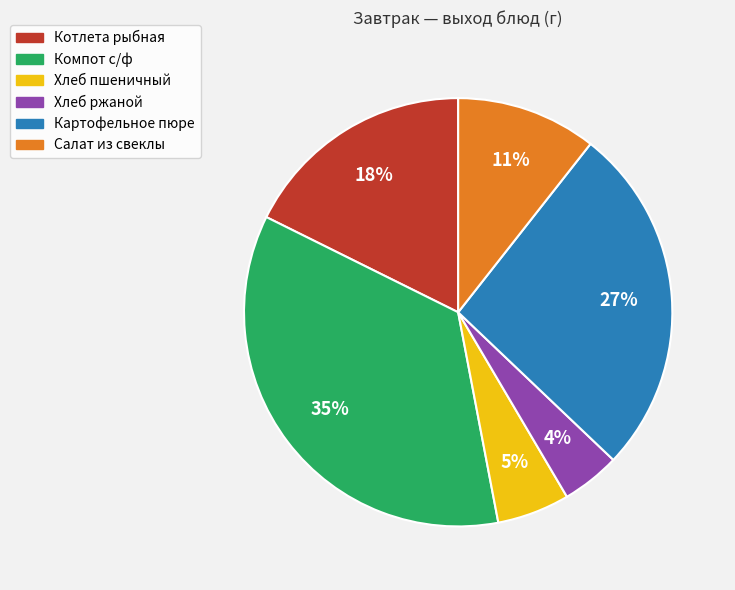

To the nearest percent, what is the average slice percentage?

17%